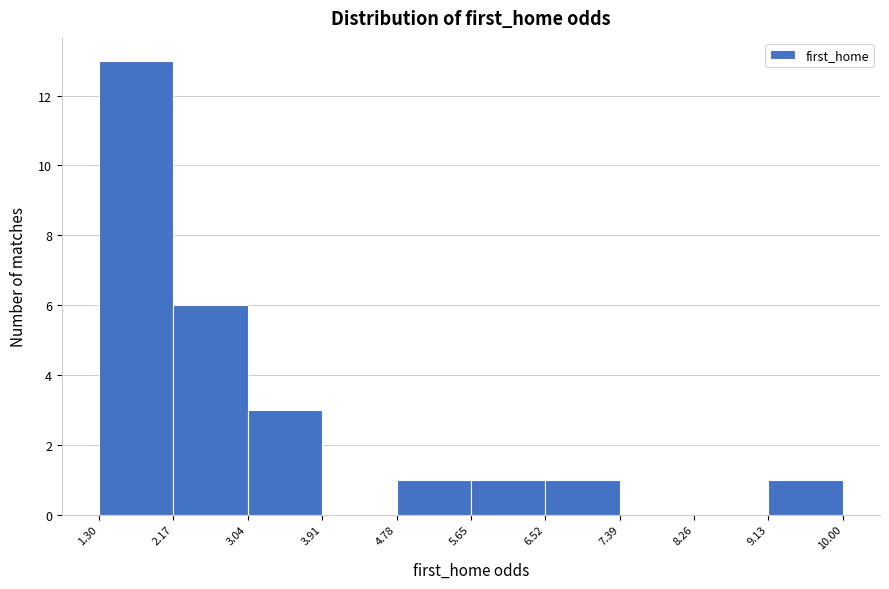

Over which range of the x-axis is the bar tallest?

1.30 to 2.17